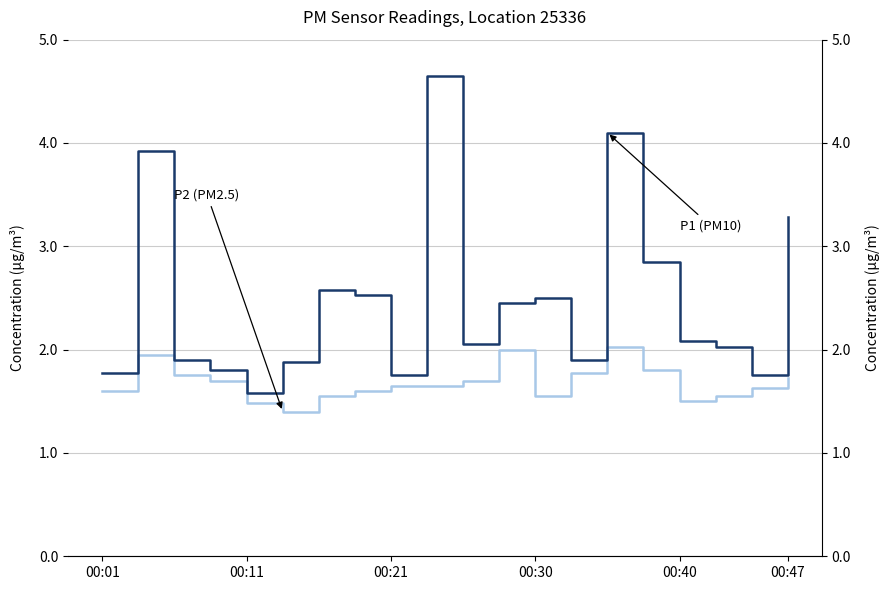

How many data points in P1 (PM10) are less than 2?

8